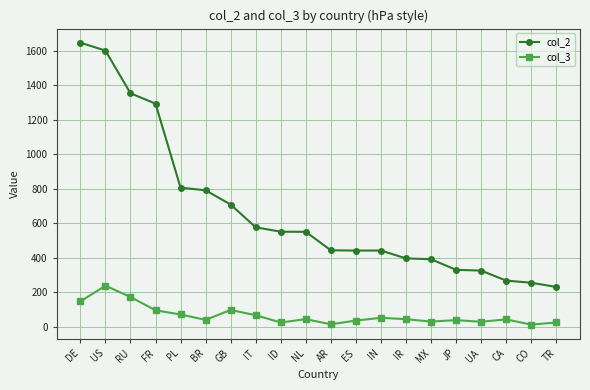

What is the spread (max minus min) of values at CA?

224.7